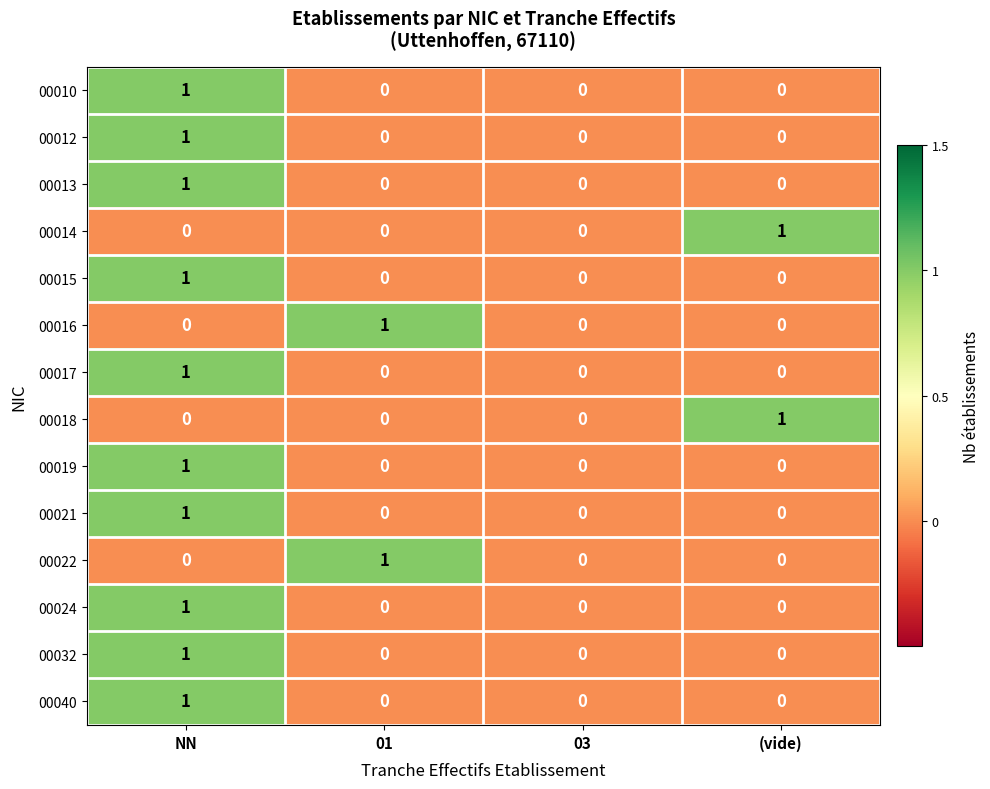

Count the 00040 values in the range 0 to 1.

4